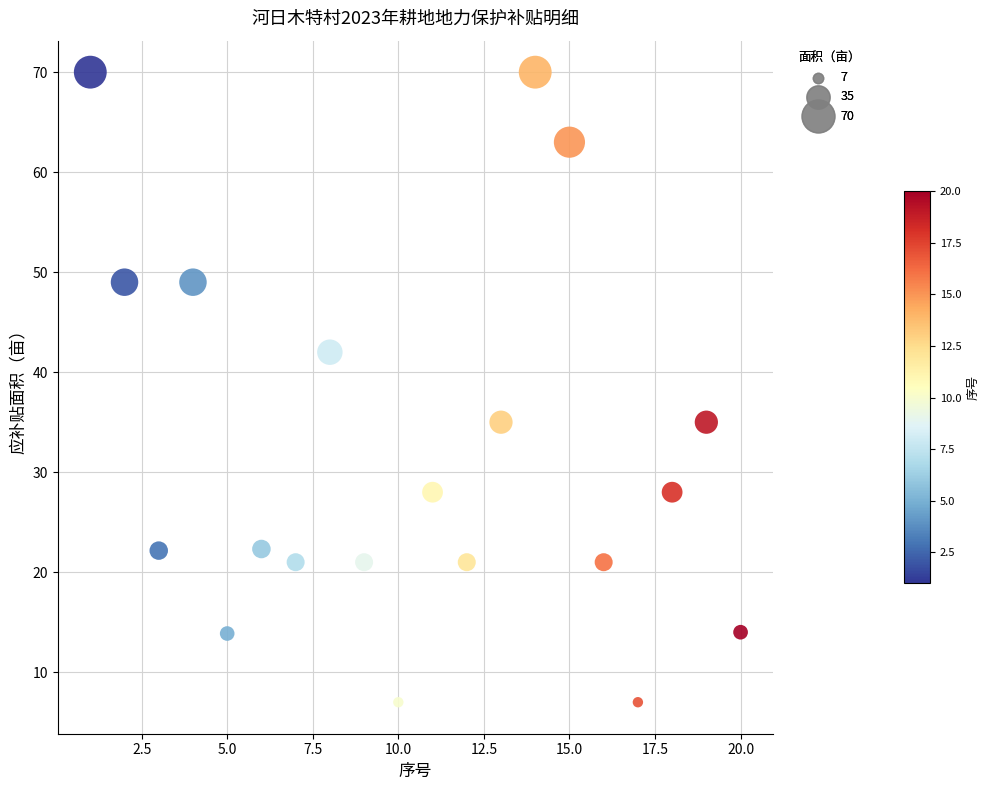

What is the range of X values (max minus min)?

19.0